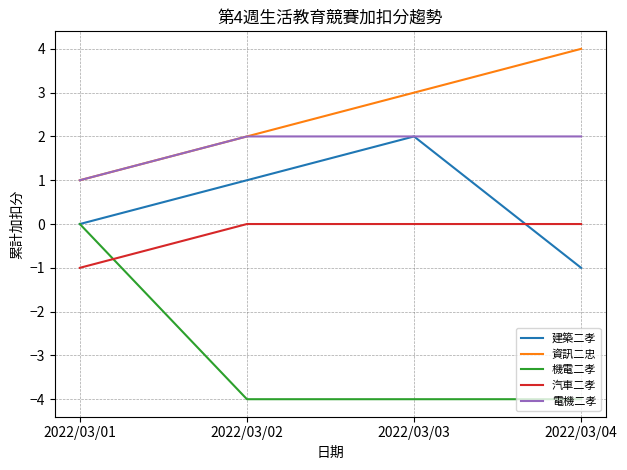

True or false: 機電二孝 and 電機二孝 intersect in this chart.

False